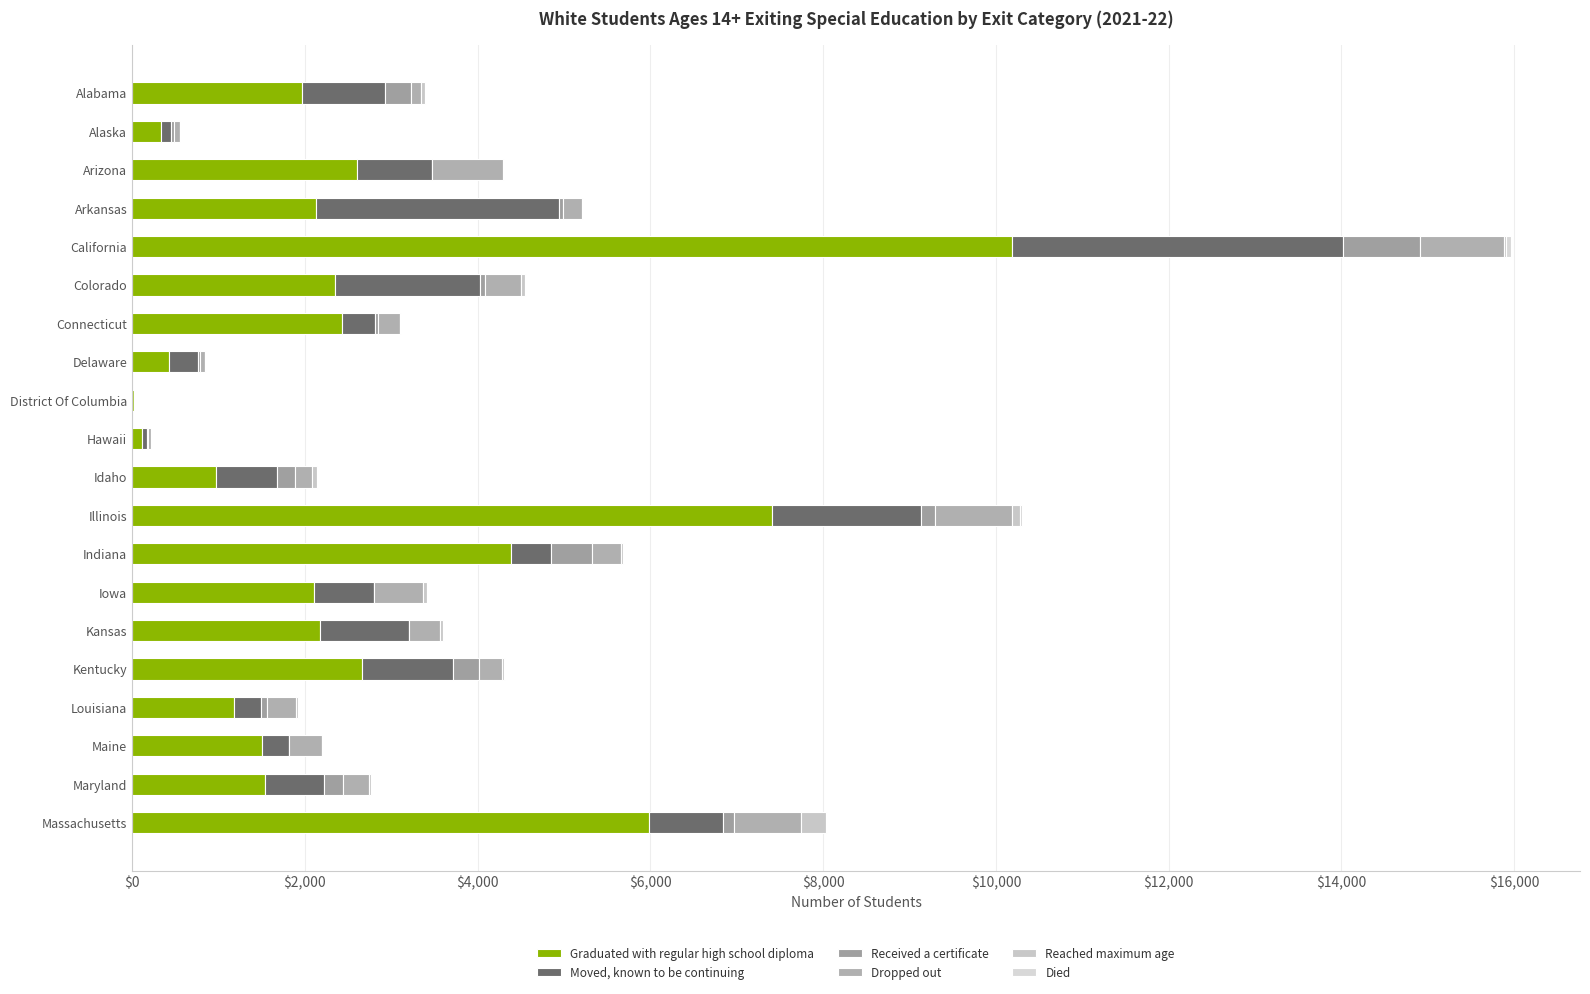

Count the number of data series in this chart.

6